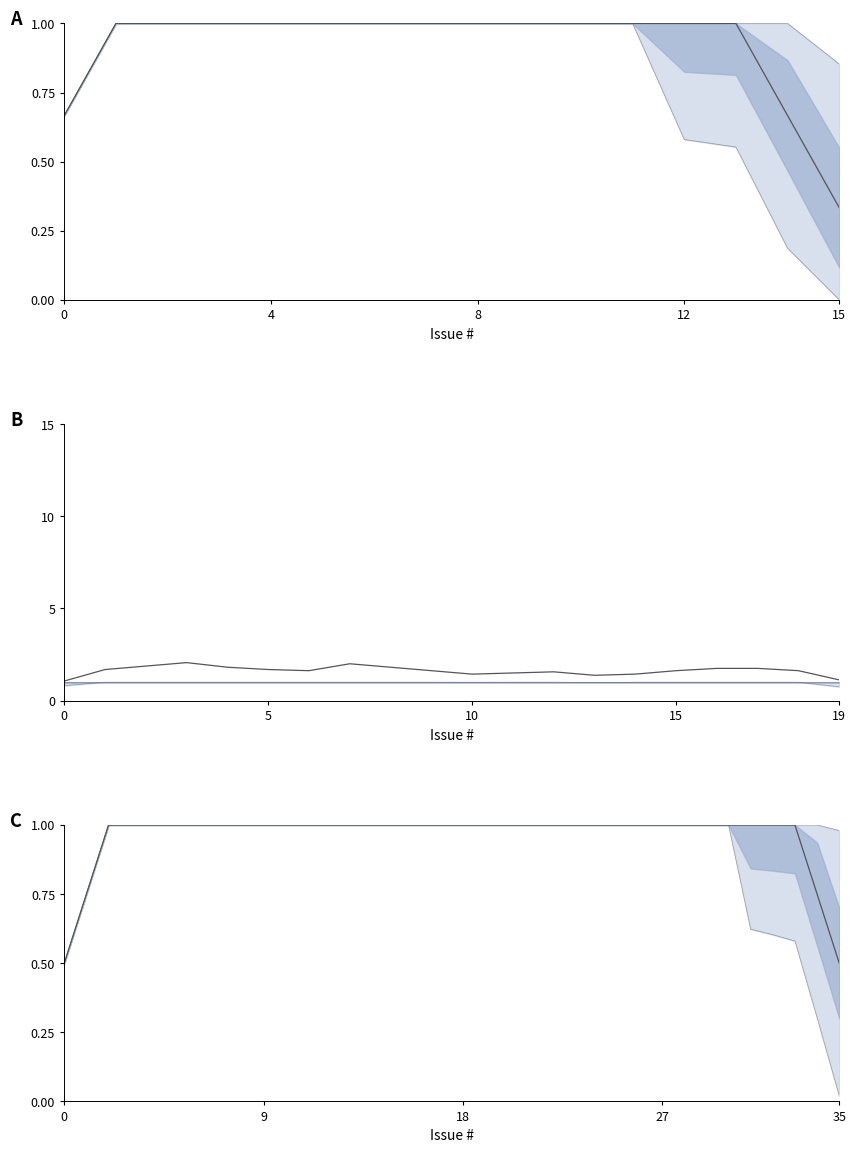

The value of Upper bound at 30 is 1.6. True or false?

False